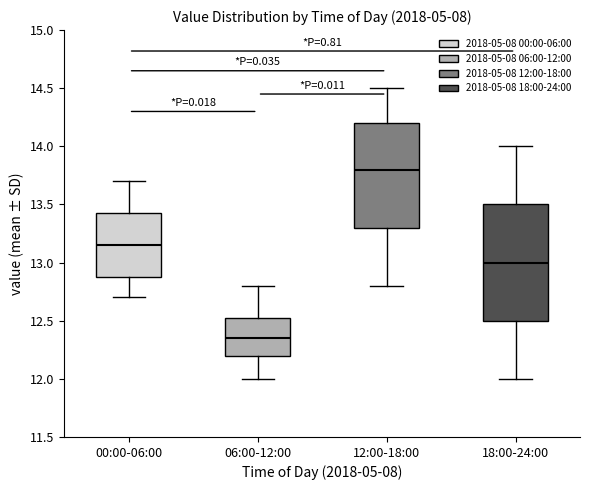

Which box has the highest median line?

12:00-18:00